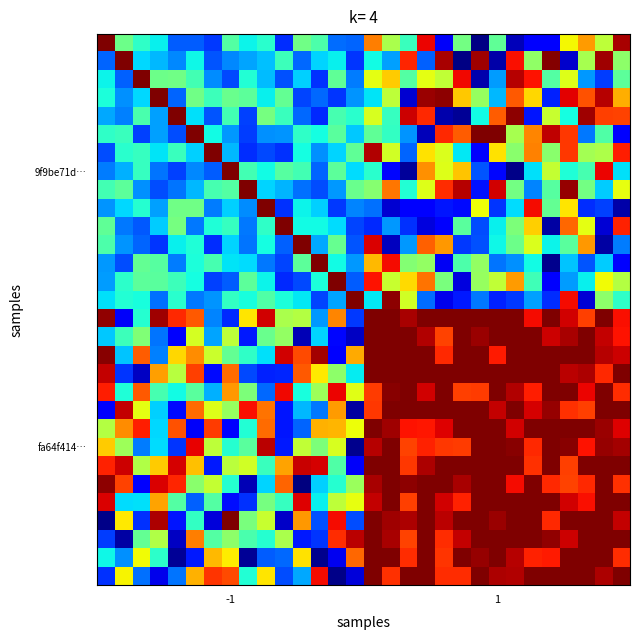

What is the maximum value shown in the chart?

2.0